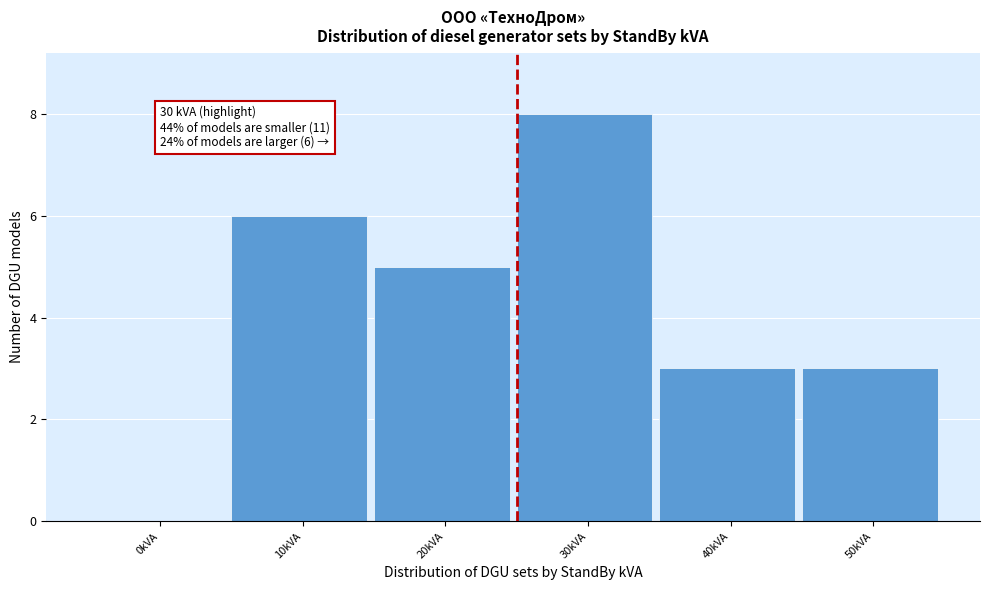

Reading left to right, what are all the values shown in this chart?

0kVA=0	10kVA=6	20kVA=5	30kVA=8	40kVA=3	50kVA=3